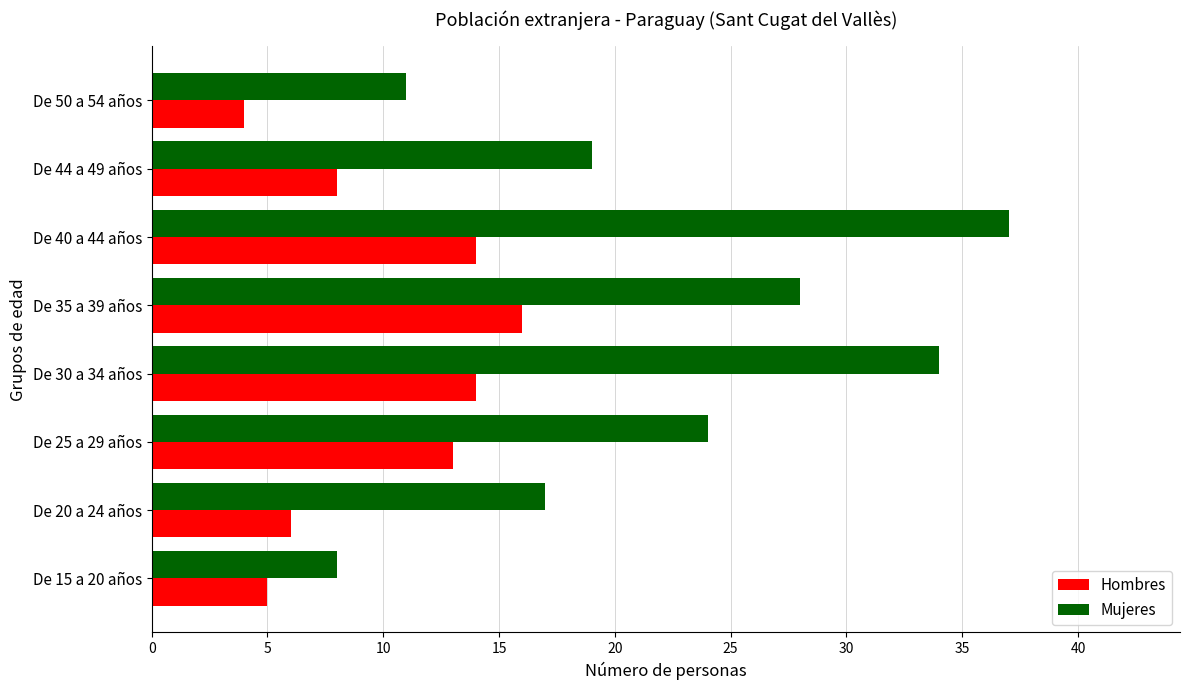

At which label is Hombres closest to 10?

De 44 a 49 años